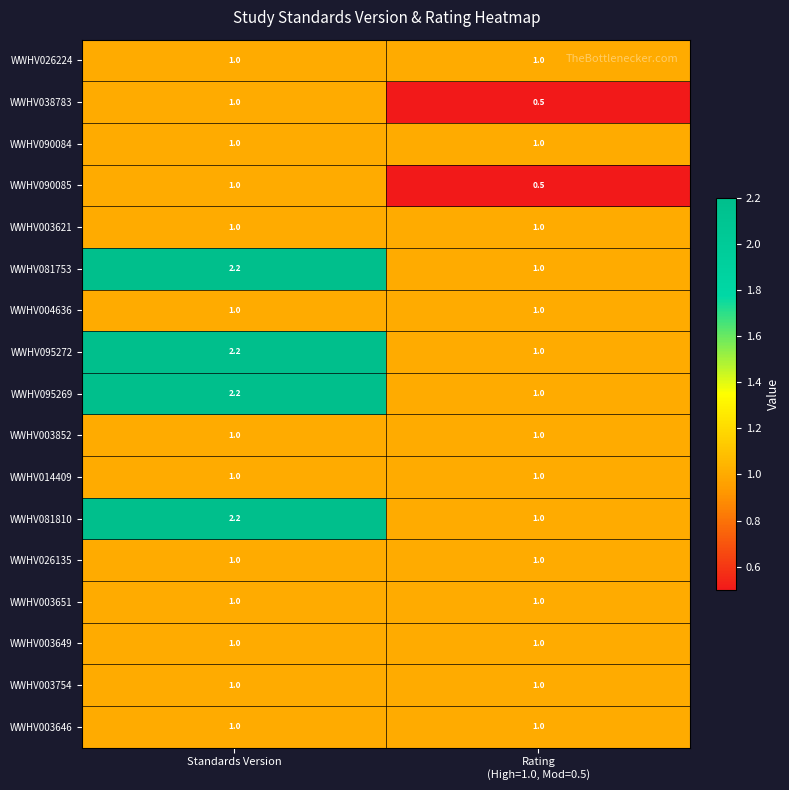

Is the value of WWHV014409 at Standards Version greater than the value of WWHV095272 at Standards Version?

No